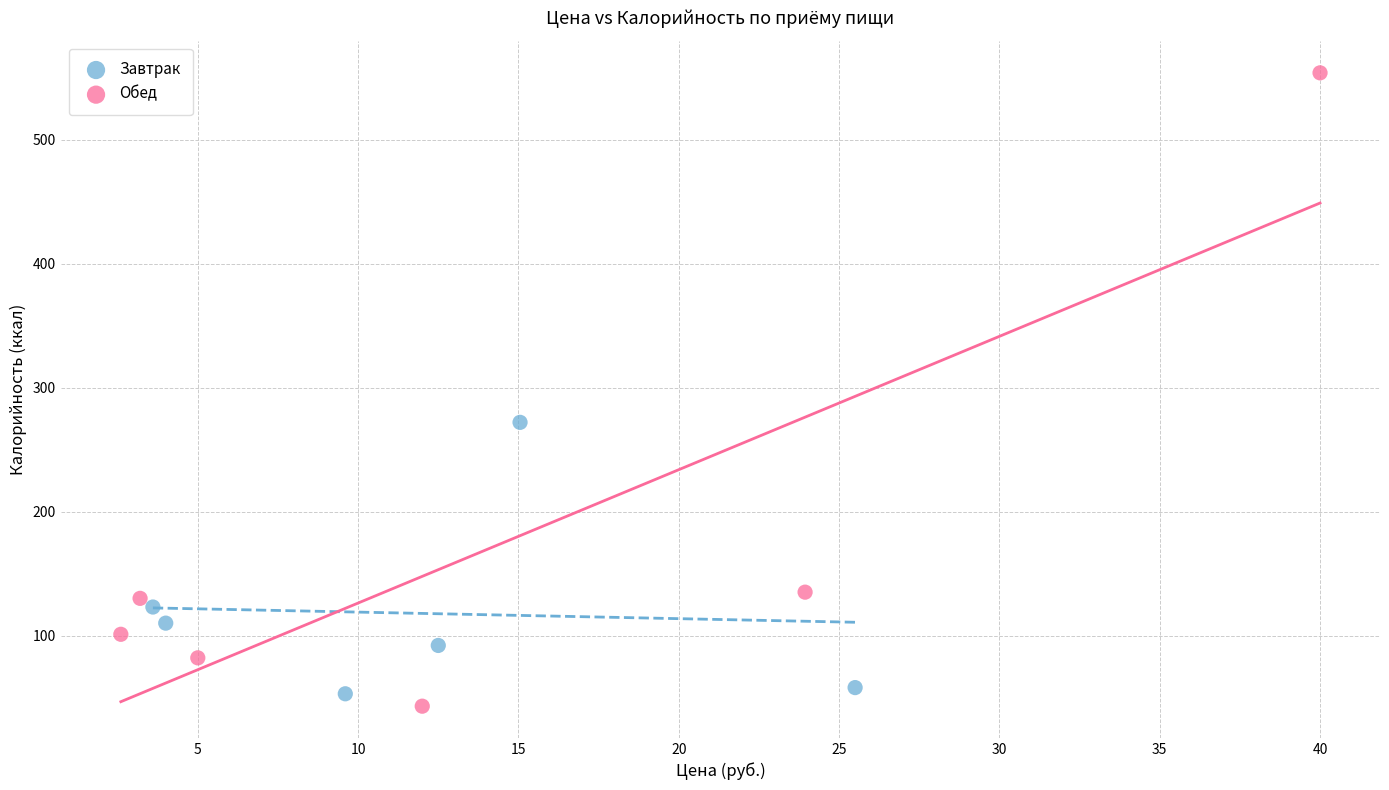

Which series reaches the maximum Y coordinate?

Обед